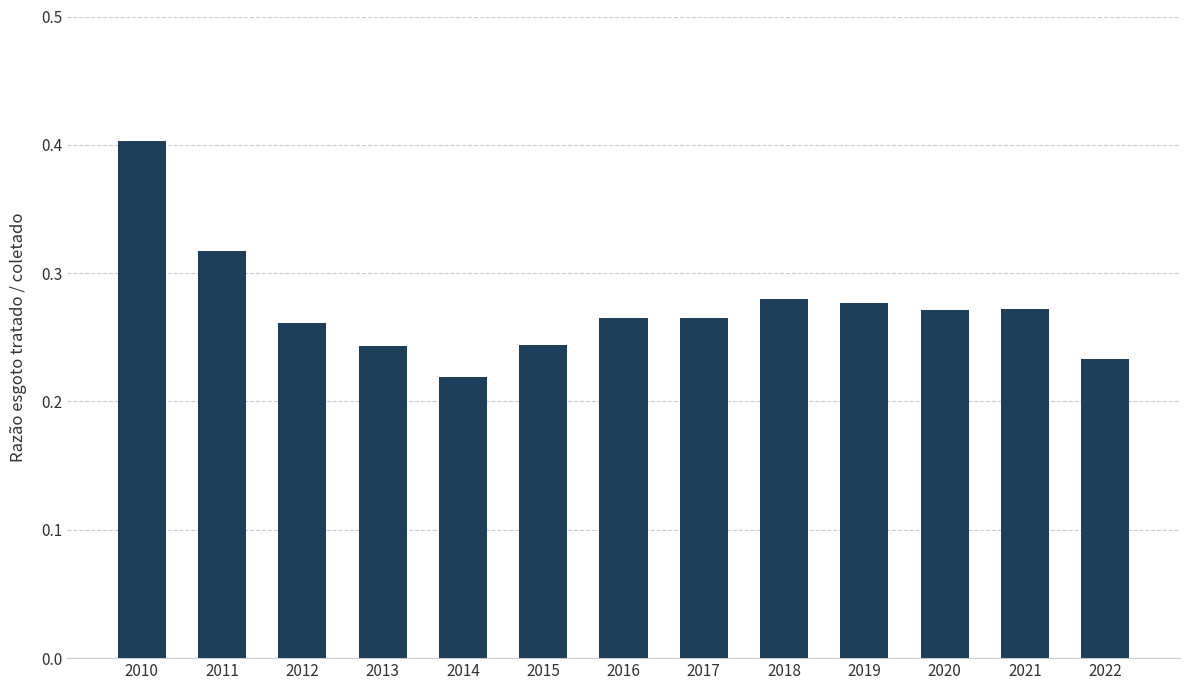

What is the maximum value shown in the chart?

0.4